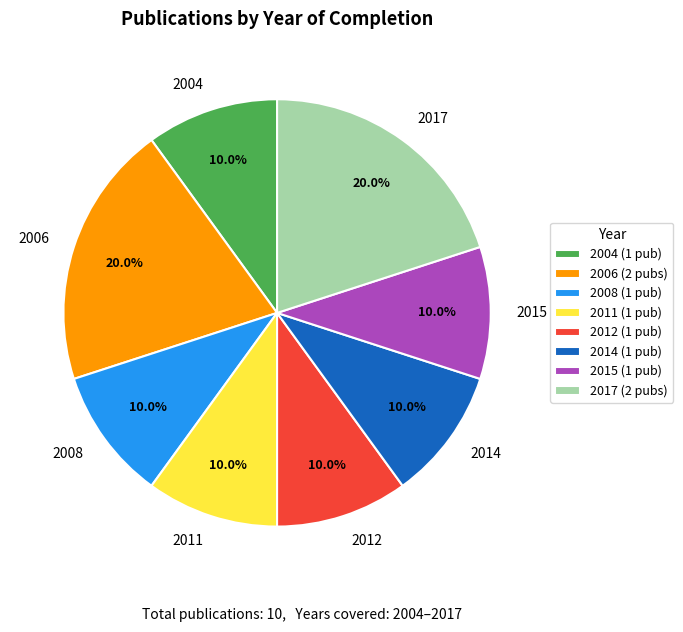

Combined, what portion of the pie is 2014 and 2008?

20.0%